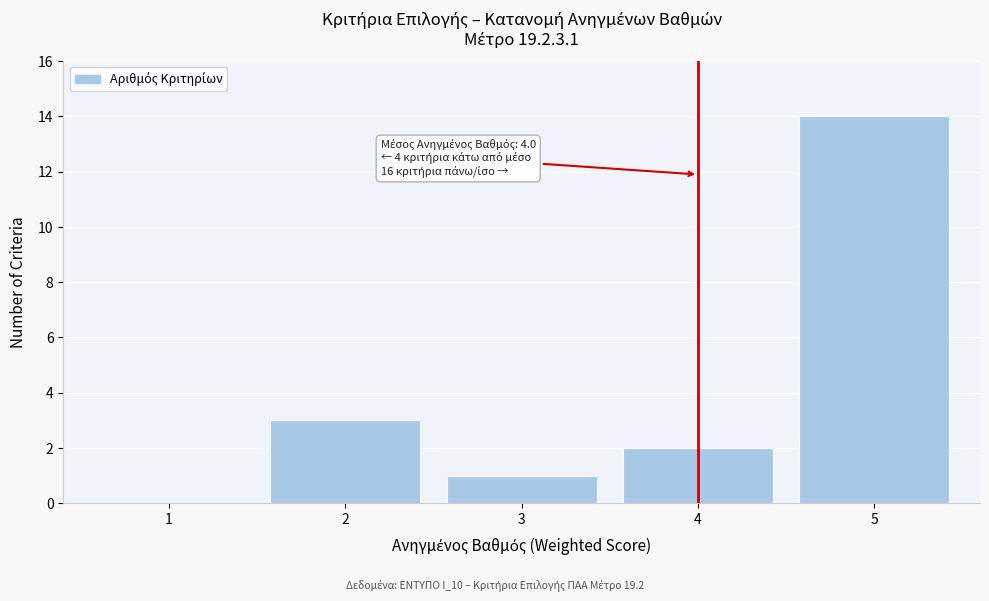

Which range on the x-axis has the tallest bar?

4.5 to 5.5